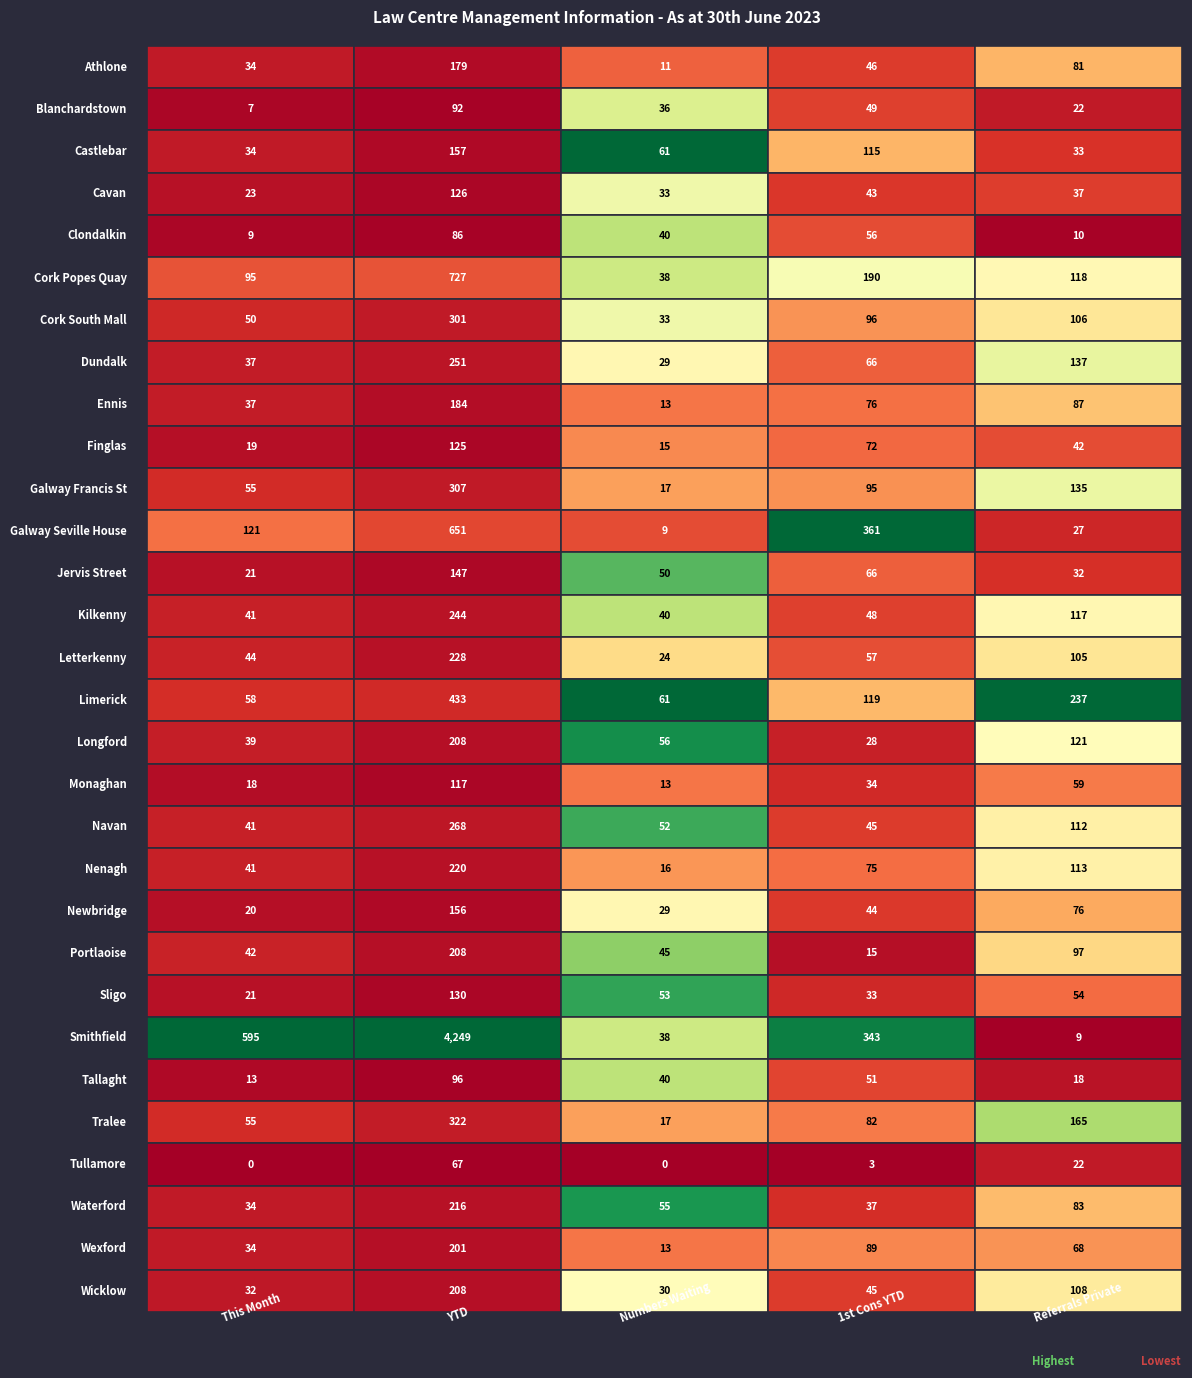

How many data points in Blanchardstown are less than 36?

2